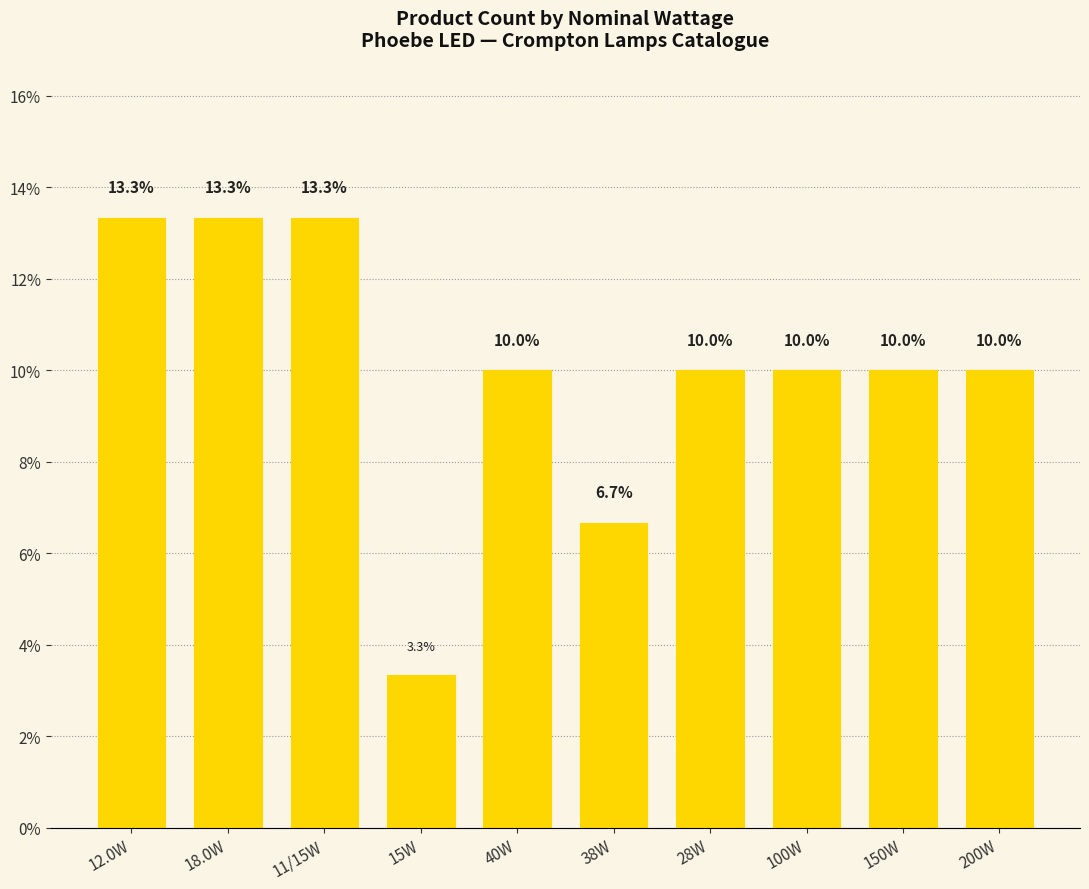

The chart shows a value of 5.5 at 28W. True or false?

False